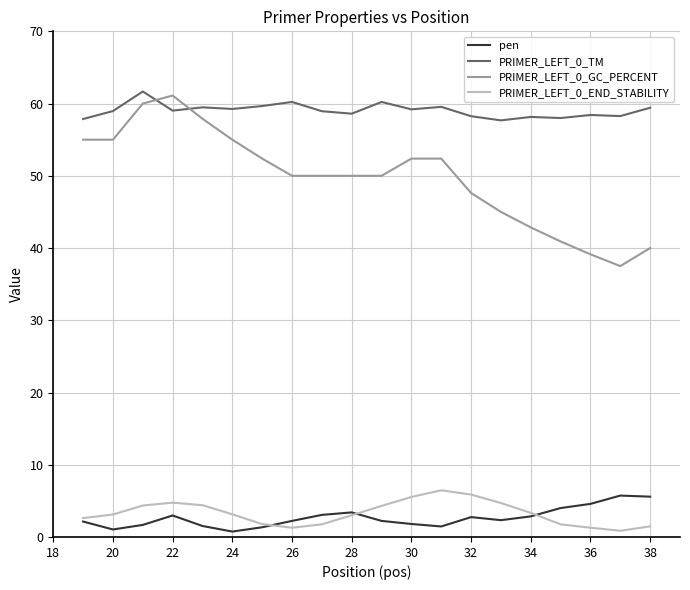

Which series has the largest range (max minus min)?

PRIMER_LEFT_0_GC_PERCENT